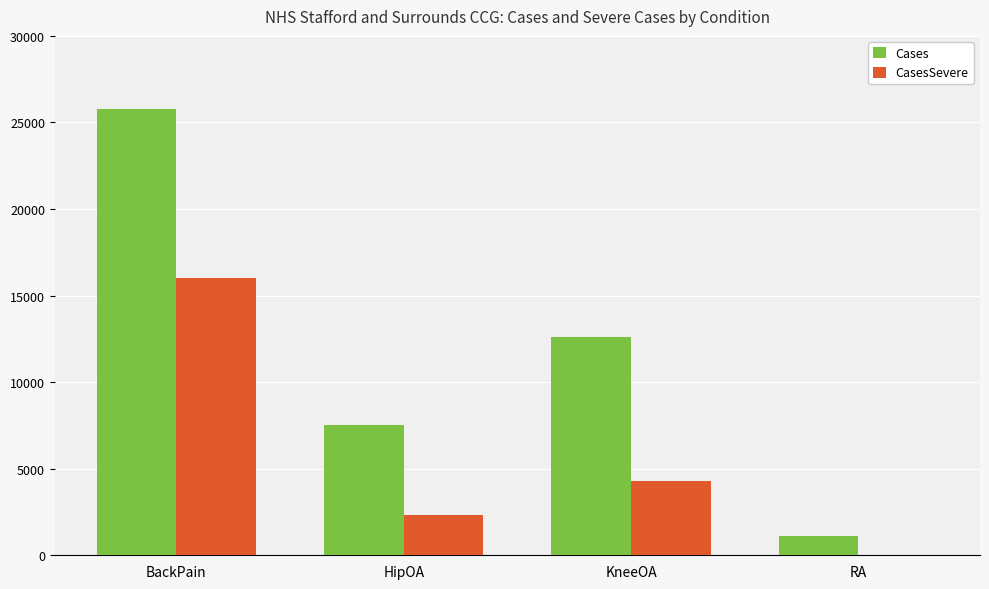

What is the total value across all series at HipOA?

9842